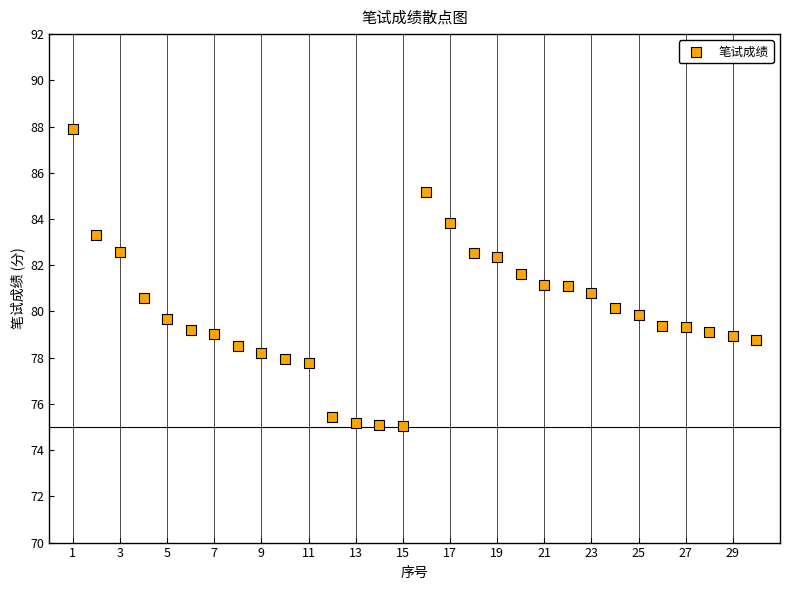

What is the range of Y values (max minus min)?

12.9